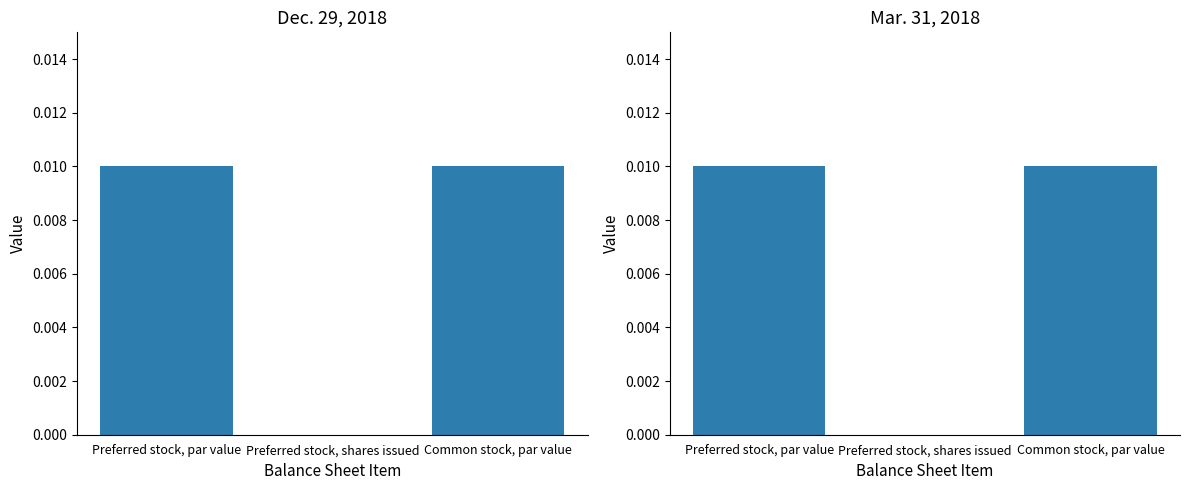

At how many categories does at least one series exceed 0?

2